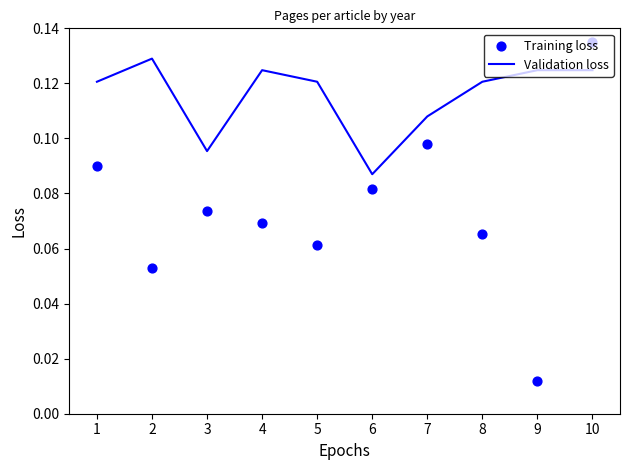

What is the total value across all series at 8?

0.2